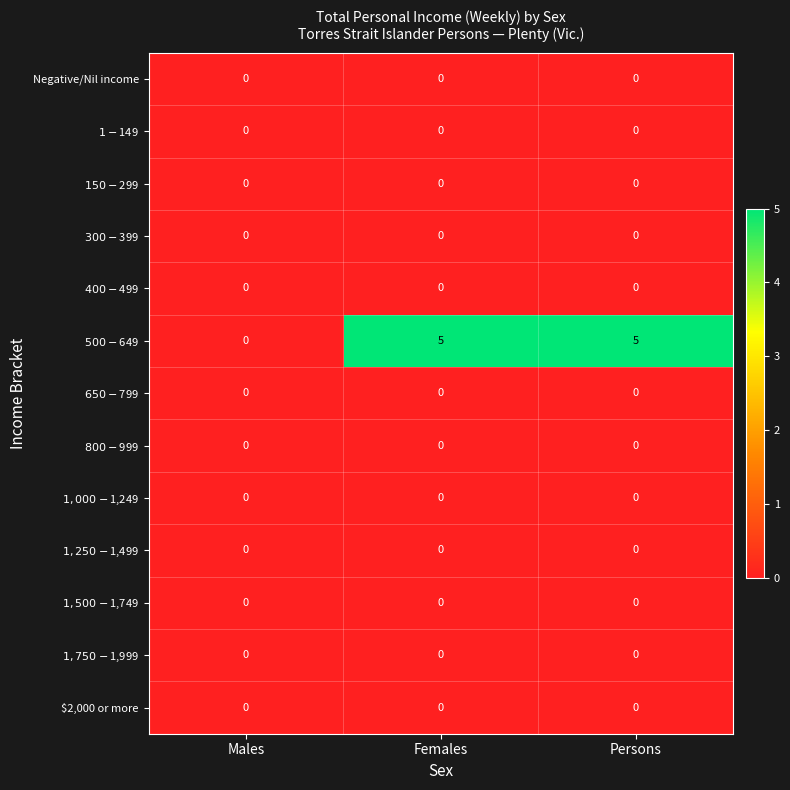

What is the difference between the highest and lowest values at Females?

5